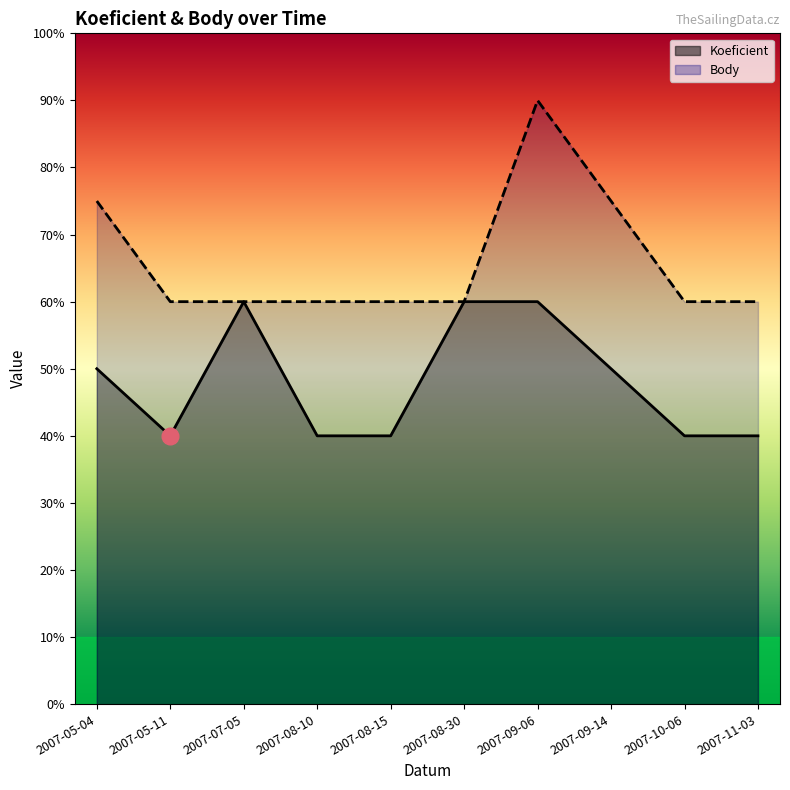

True or false: Koeficient has a value of 8.4 at 2007-07-05.

False